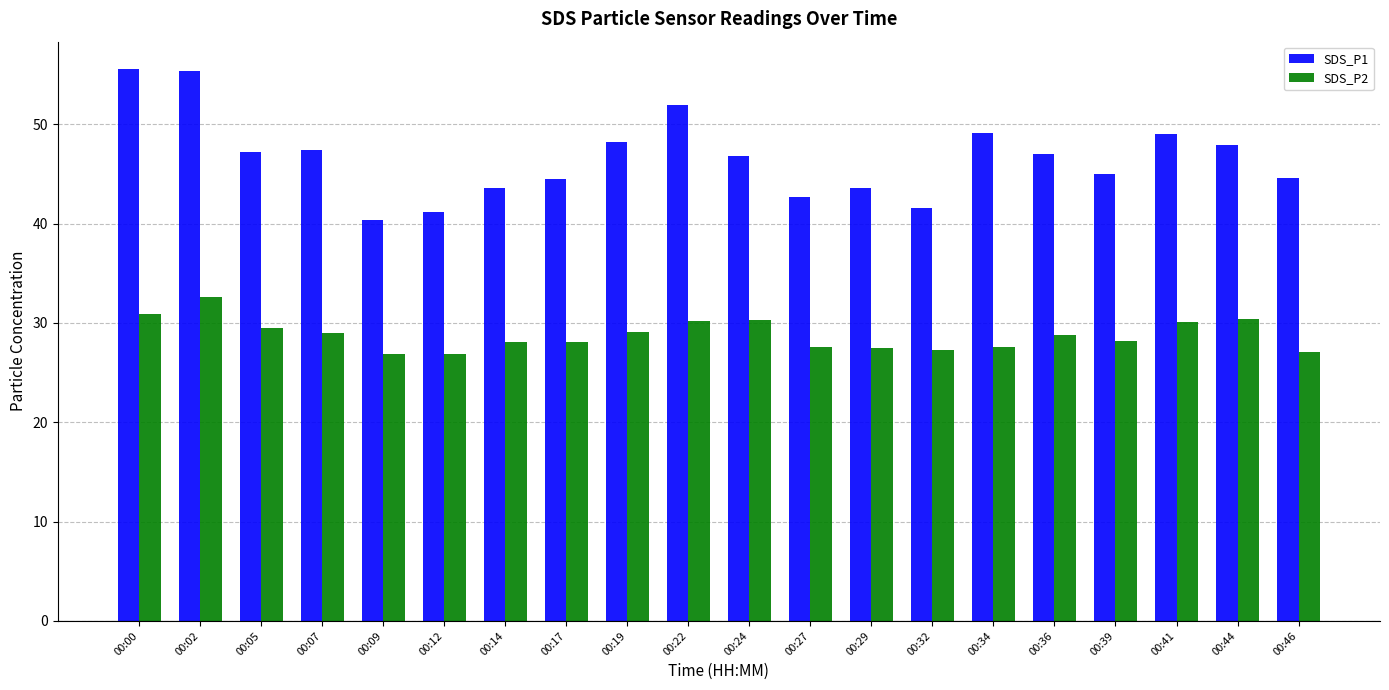

What are all the series names shown in the legend?

SDS_P1, SDS_P2